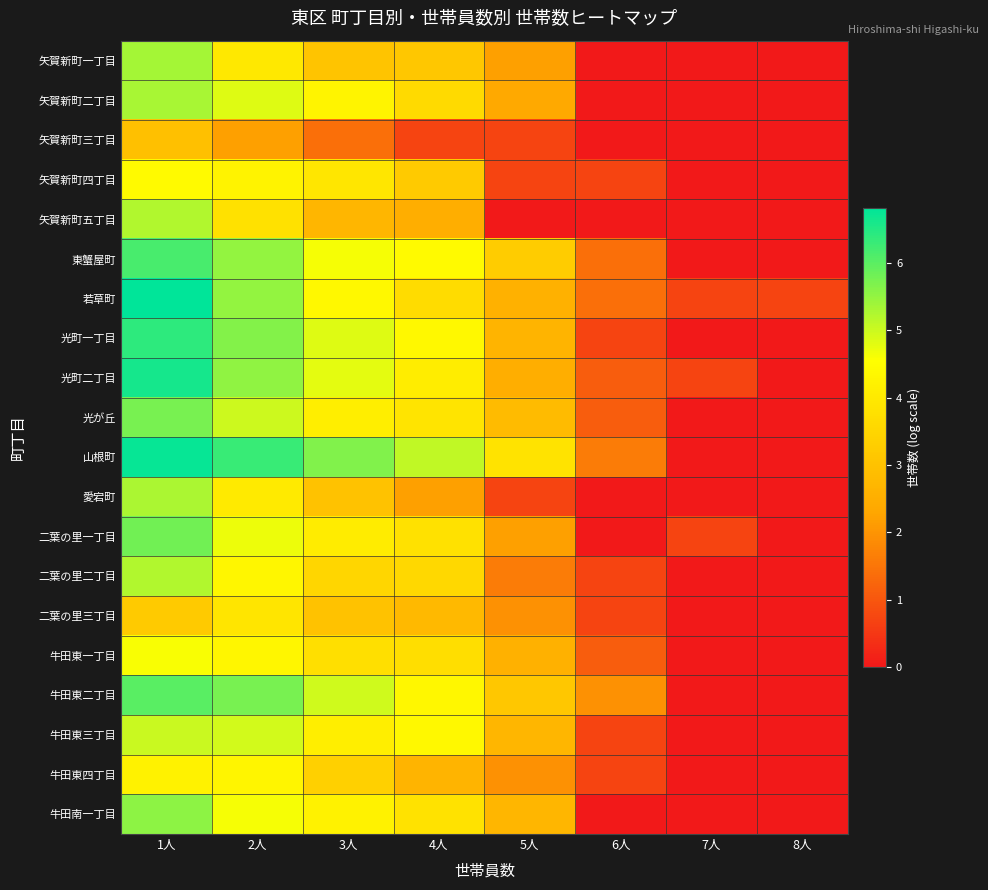

Which series has the widest spread of values?

山根町